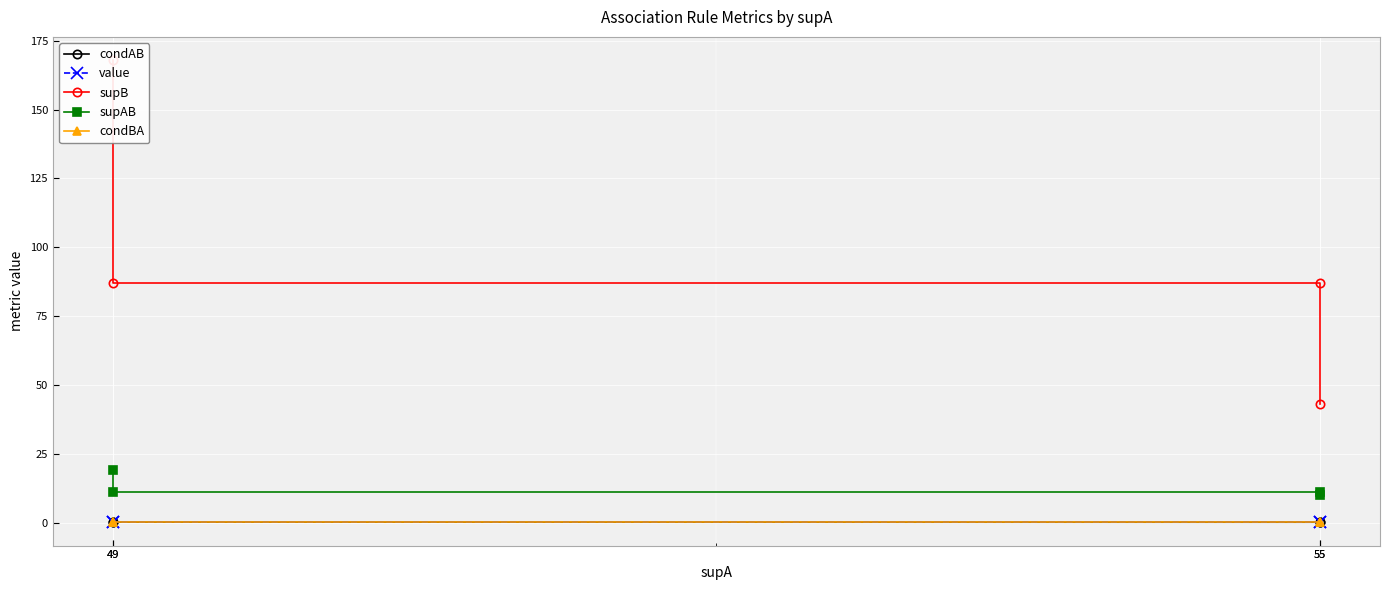

How many lines are shown in the chart?

5